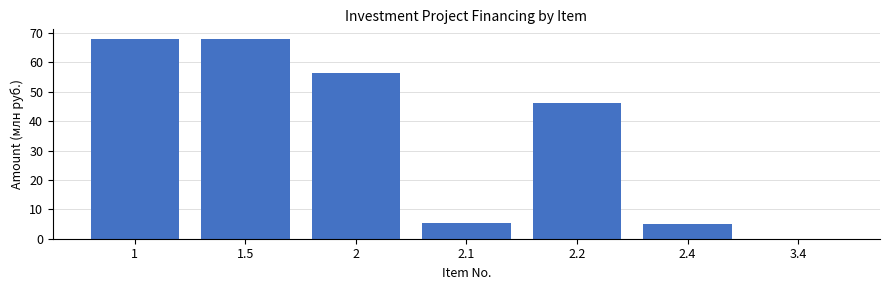

What is the sum of all values?

248.9